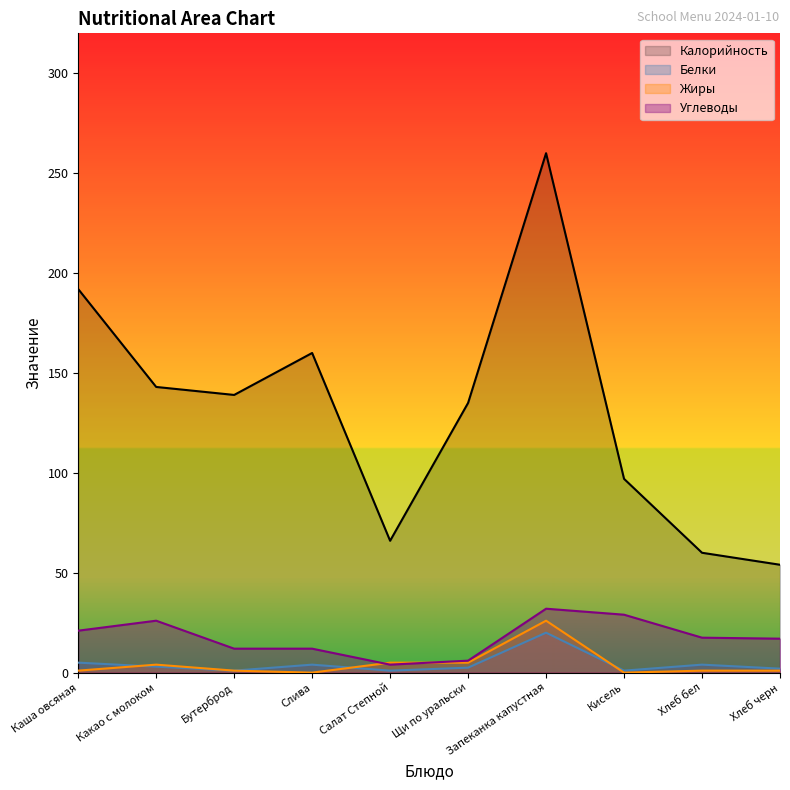

Reading left to right, extract all data points from this chart.

Калорийность: 192.0	143.0	139.0	160.0	66.0	135.0	260.0	97.0	60.0	54.0
Белки: 5.0	3.0	1.0	4.0	1.0	2.5	20.0	1.0	4.0	2.0
Жиры: 1.0	4.0	1.0	0.0	5.0	5.0	26.0	0.0	1.0	1.0
Углеводы: 21.0	26.0	12.0	12.0	4.0	6.0	32.0	29.0	17.5	17.0